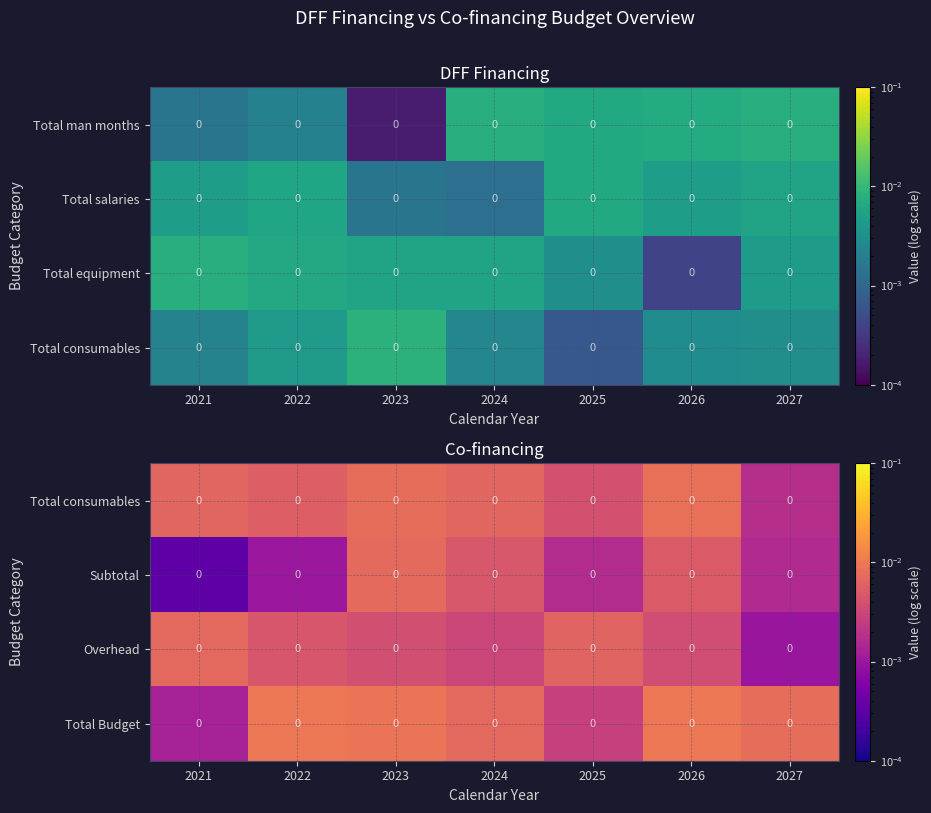

List the series in order of their peak value, lowest first.

Overhead, Subtotal, Total consumables, Total Budget